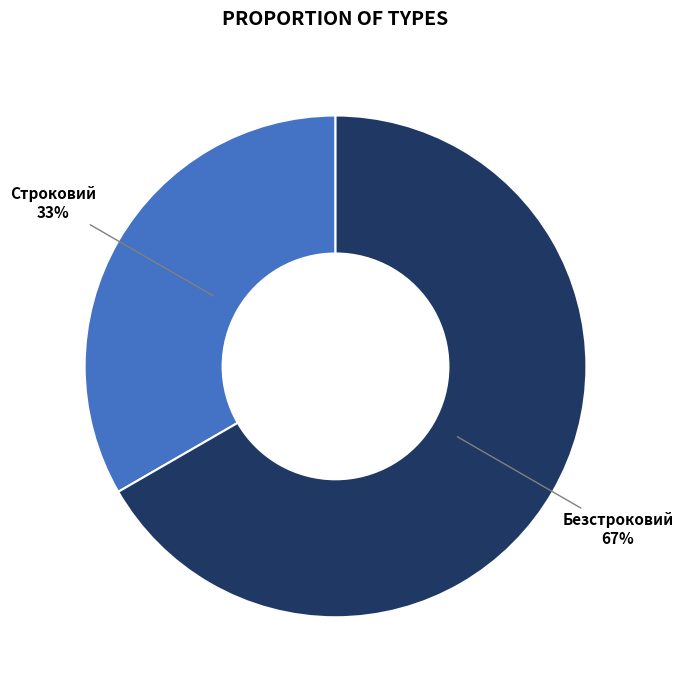

Rank the categories by value from highest to lowest.

Безстроковий, Строковий